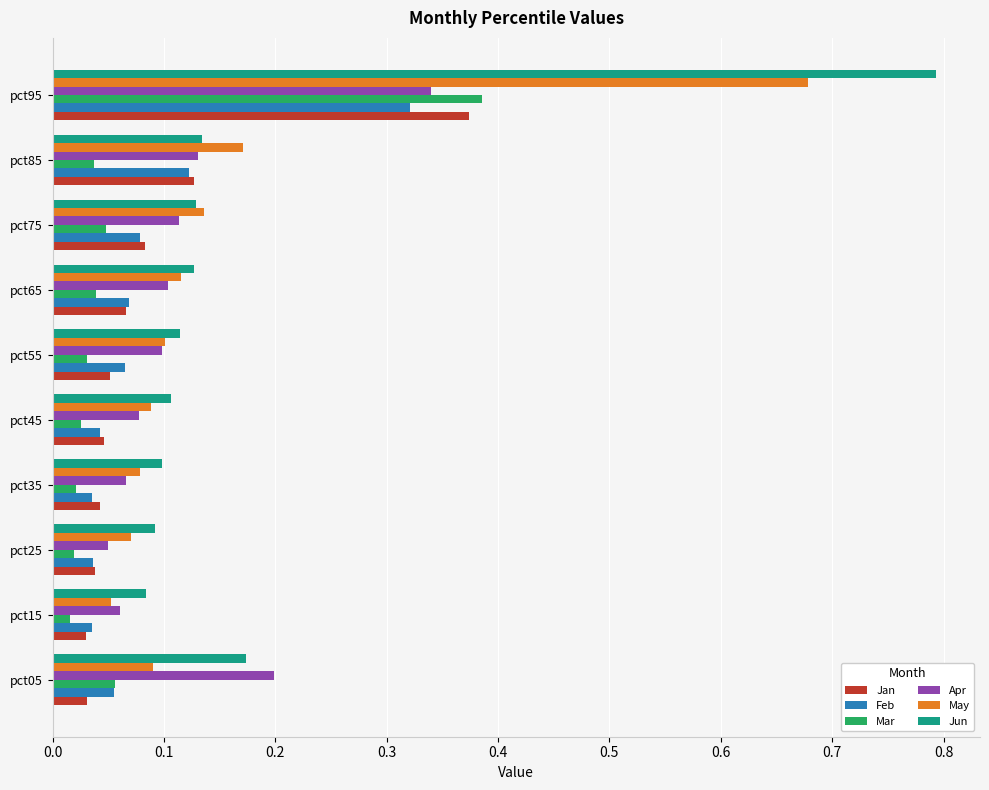

At which label is Jun closest to 0?

pct15